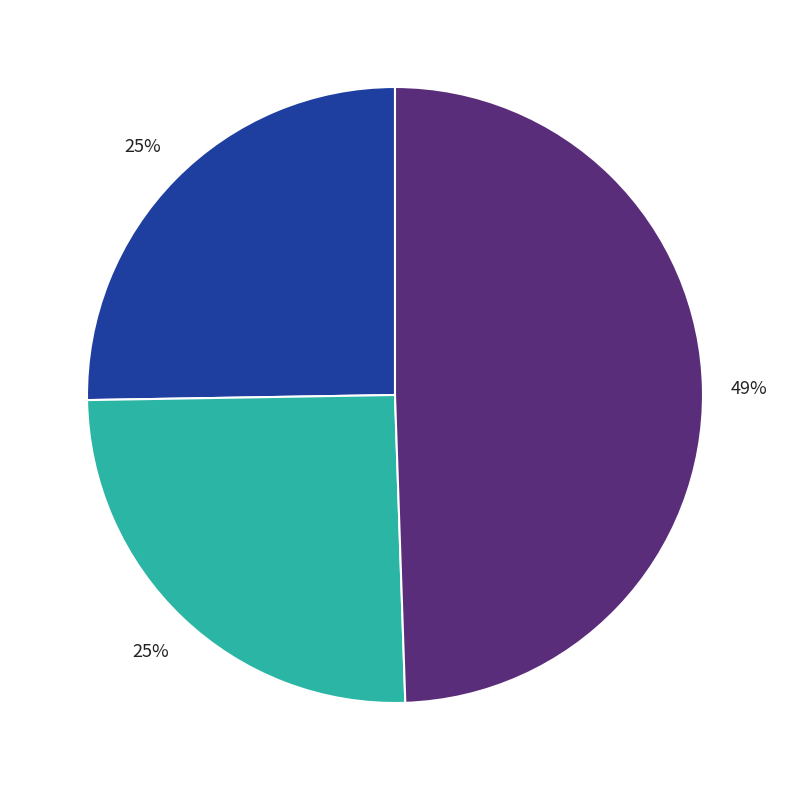

To the nearest percent, what is the average slice percentage?

33%